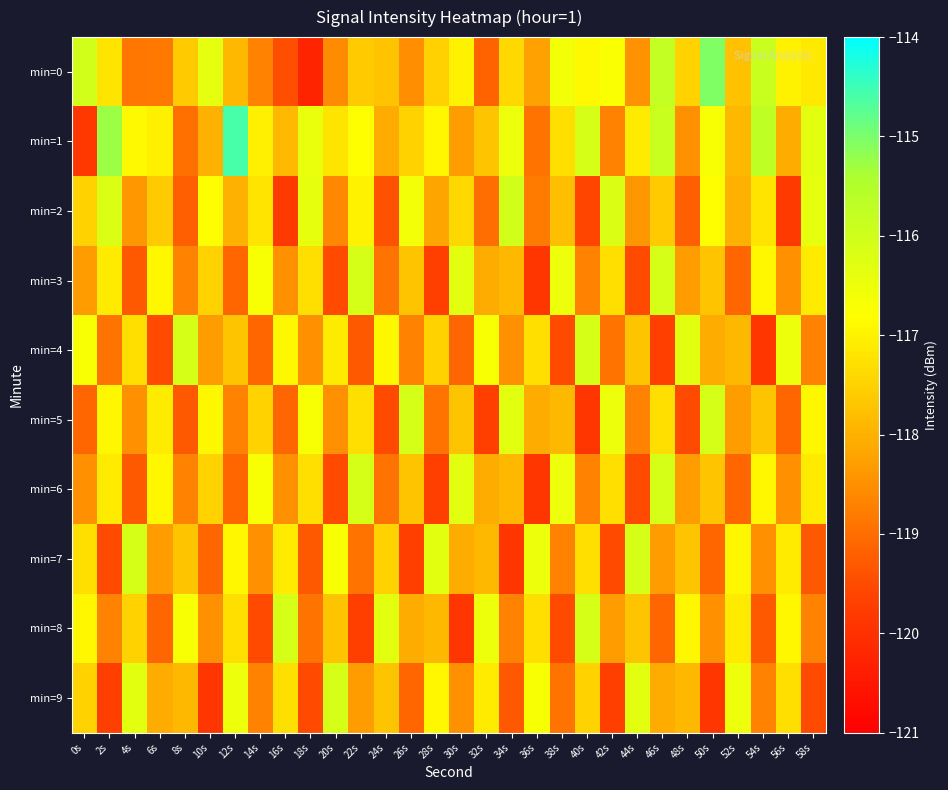

Which series has the largest range (max minus min)?

min=1